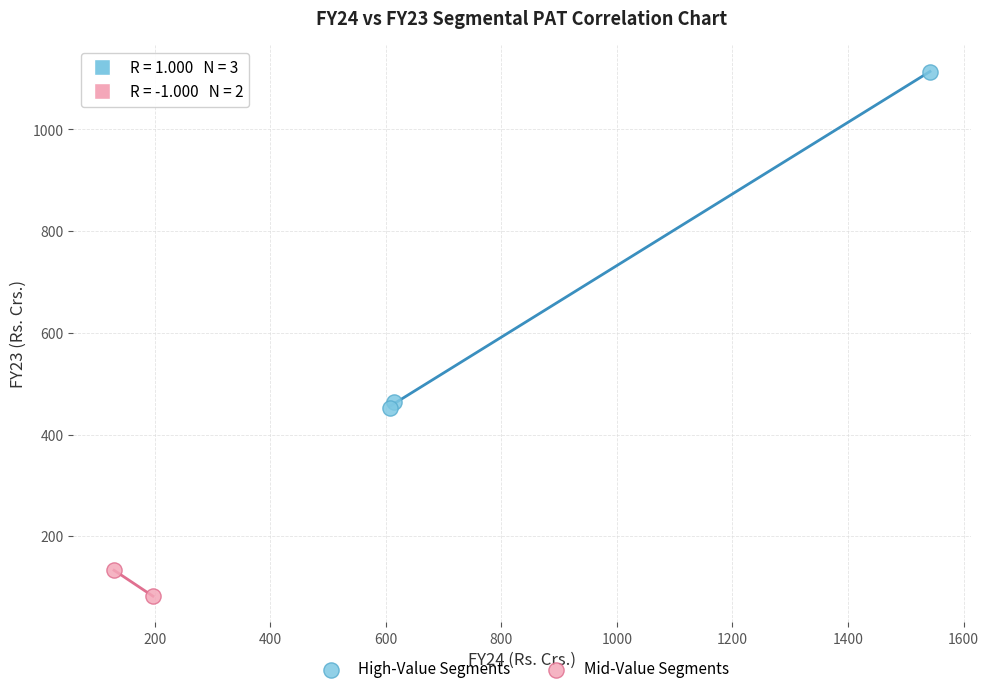

What are all the series names shown in the legend?

High-Value Segments, Mid-Value Segments